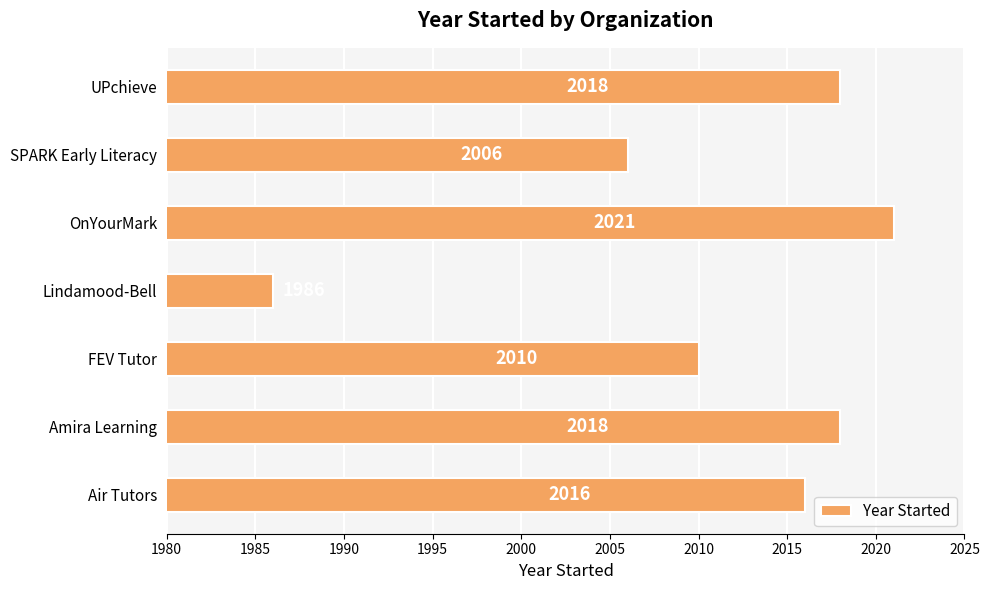

What is the difference between the values at UPchieve and OnYourMark?

3